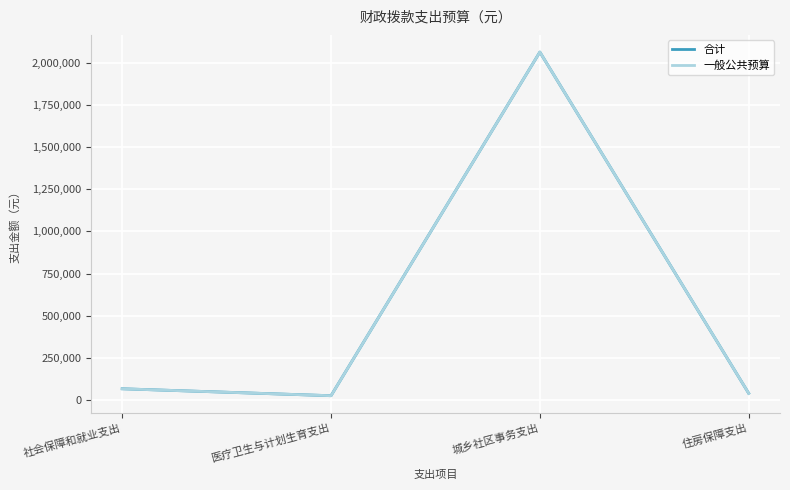

What is the difference between the maximum and second lowest values in the 一般公共预算 series?

2023201.8